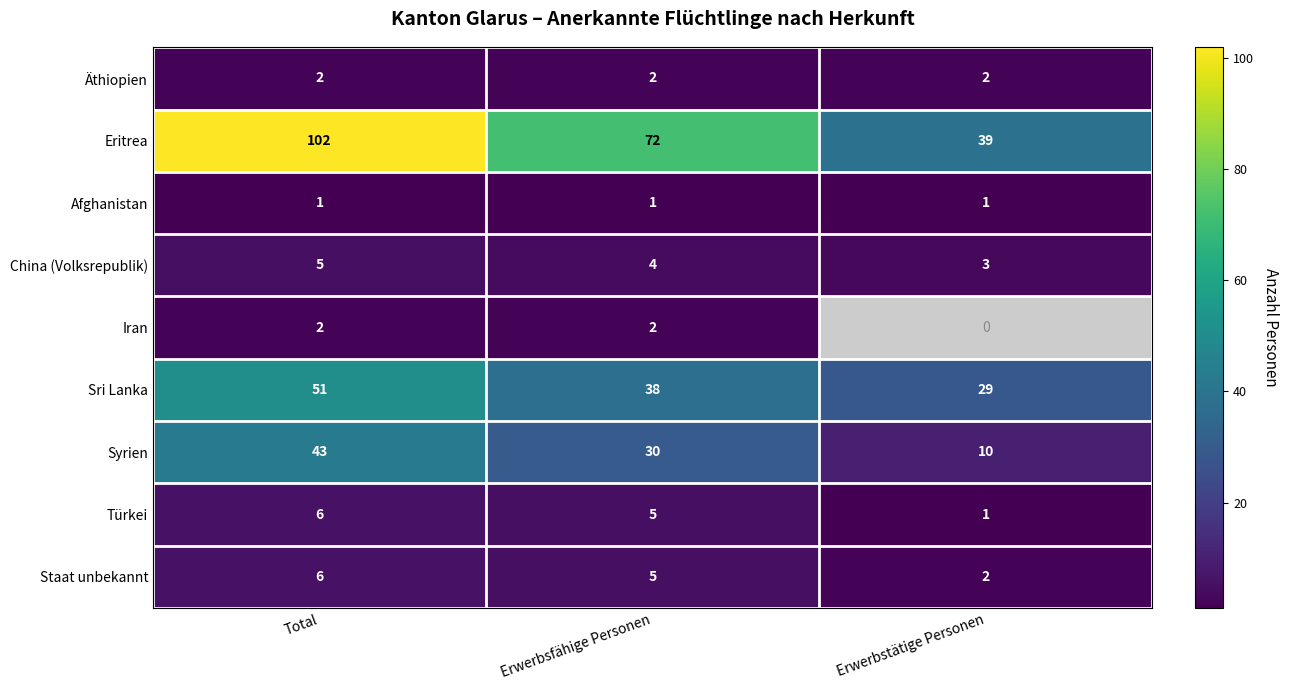

What is the difference between the Türkei values at Total and Erwerbstätige Personen?

5